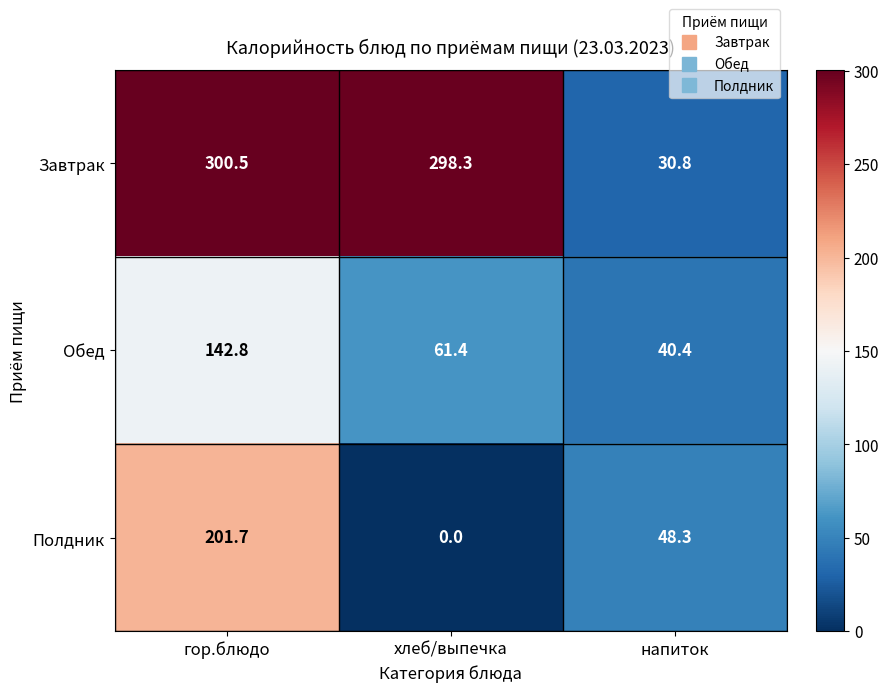

At which category is the sum across all series the highest?

гор.блюдо